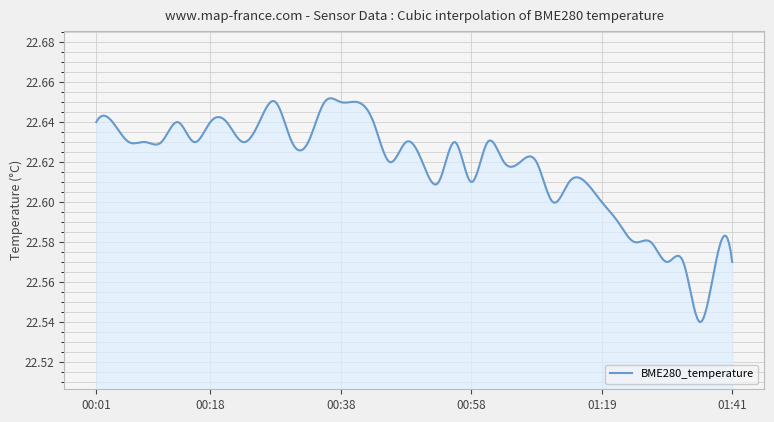

What is the smallest value displayed?

22.5